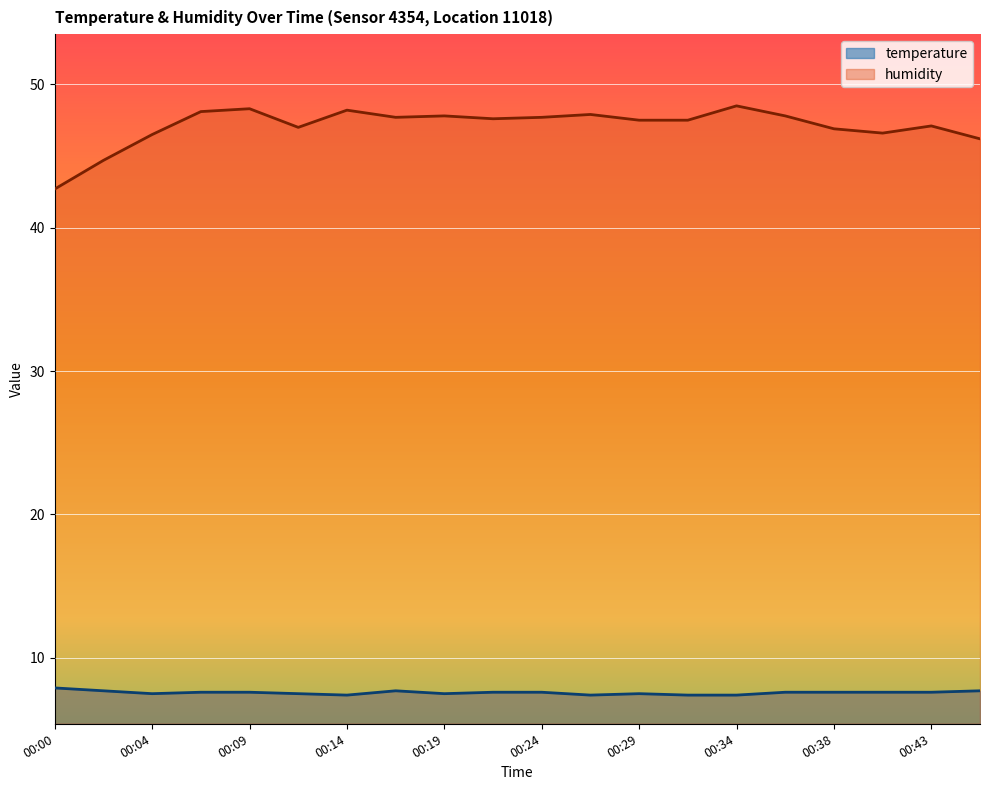

Rank the series by their average value, from lowest to highest.

temperature, humidity